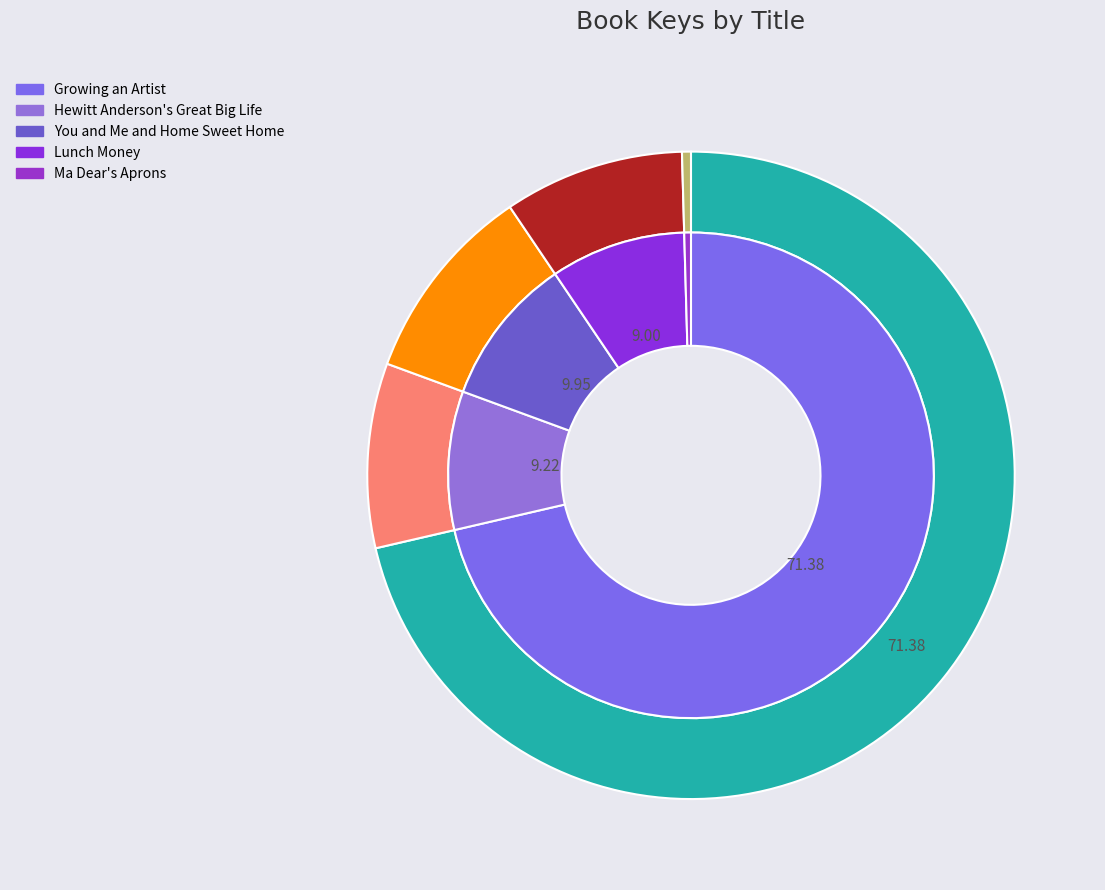

To the nearest percent, what is the average slice percentage?

20%